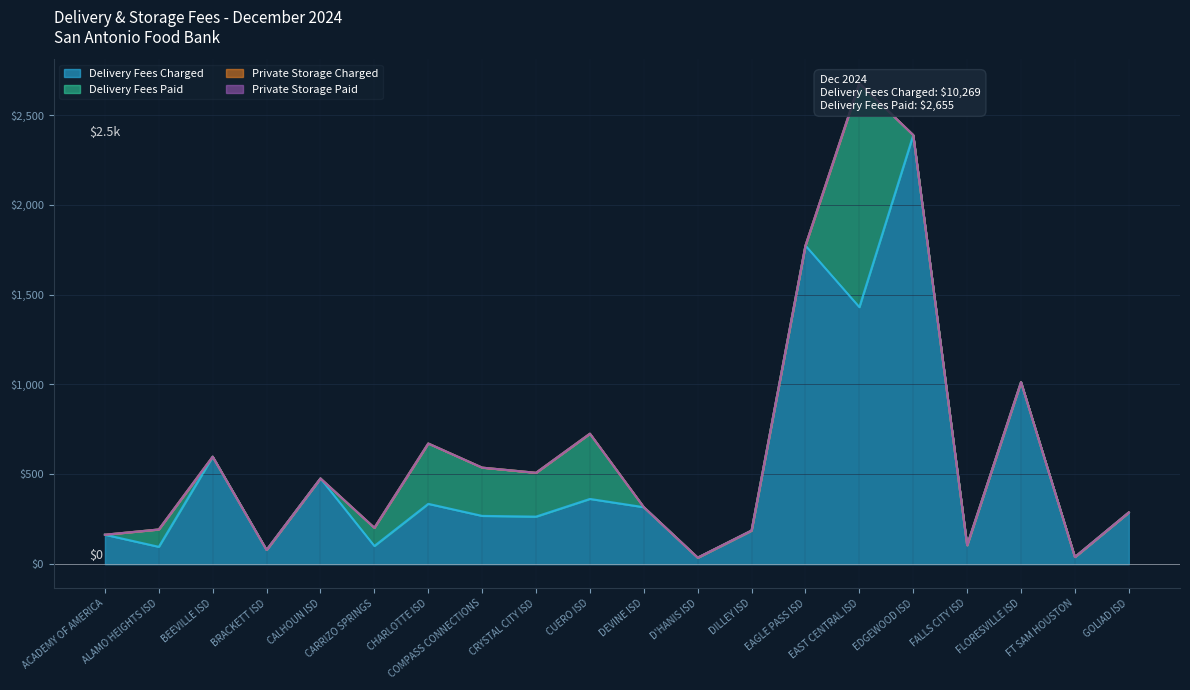

The Delivery Fees Charged series shows 335.8 at CHARLOTTE ISD. True or false?

True